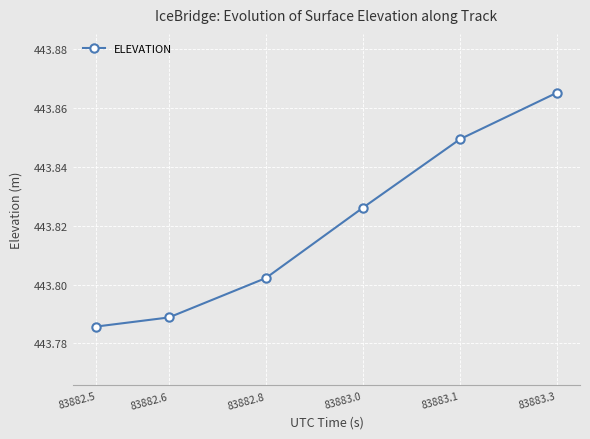

What is the label of the 3rd point from the right?

83883.0